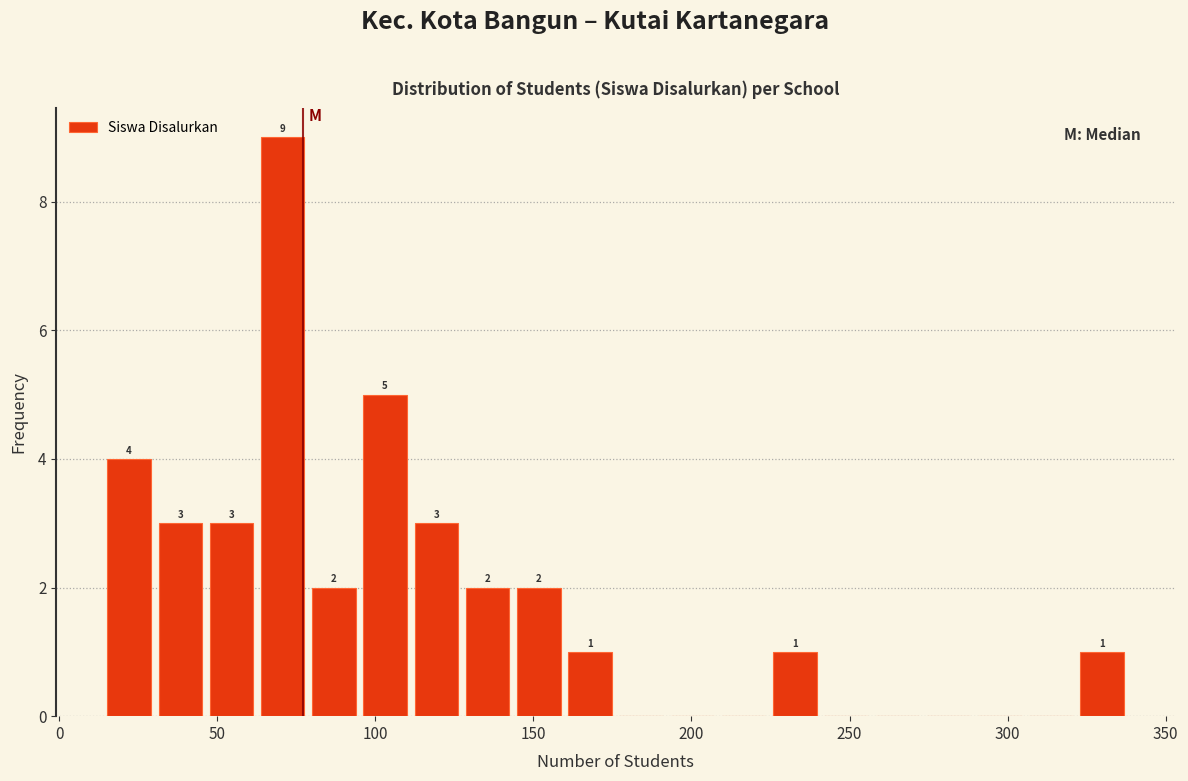

Around what value on the x-axis is the tallest bar? Give the approximate position of its centre, as read against the axis.

70